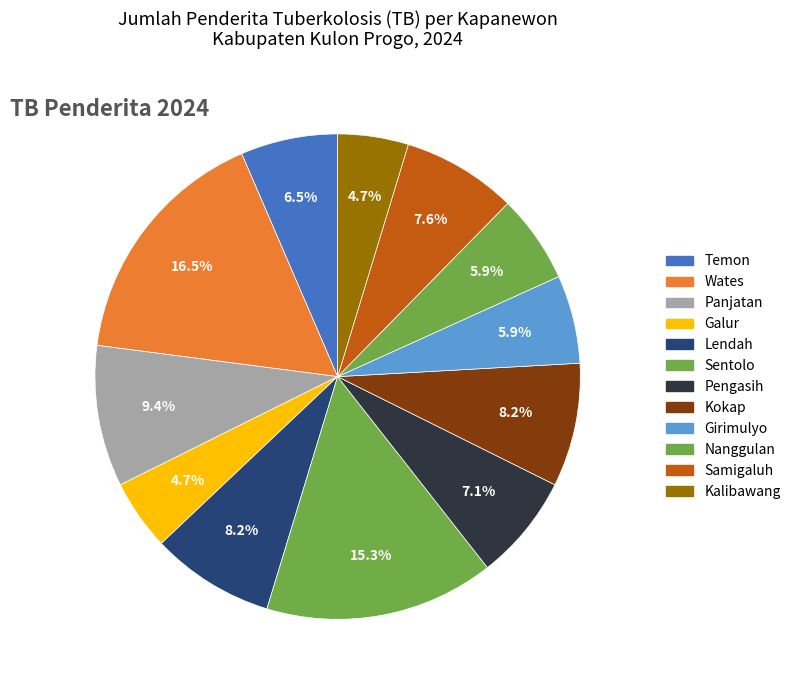

Is there any slice that represents more than half of the pie?

No